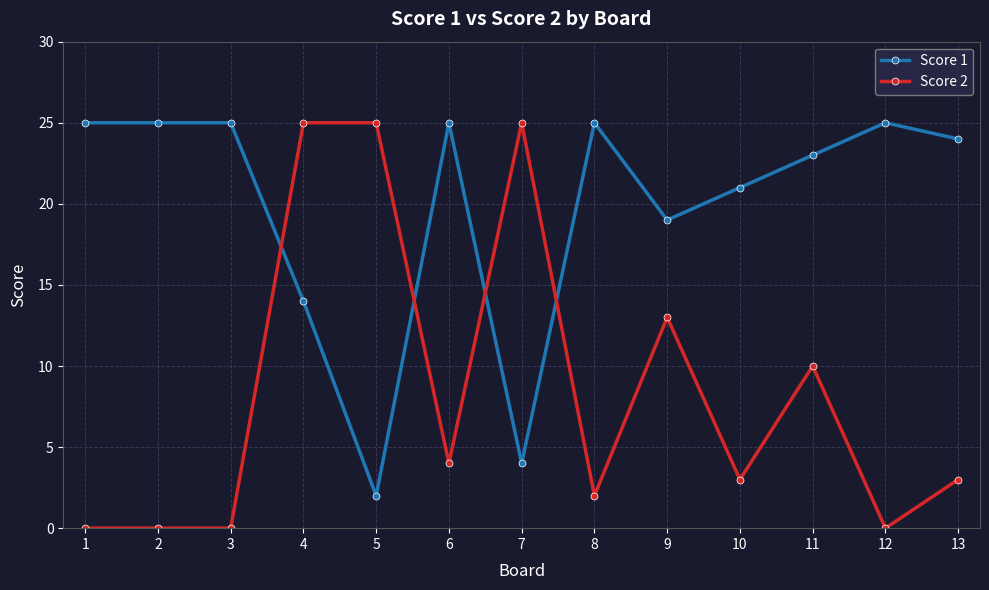

True or false: Score 1 has a value of 3 at 4.

False